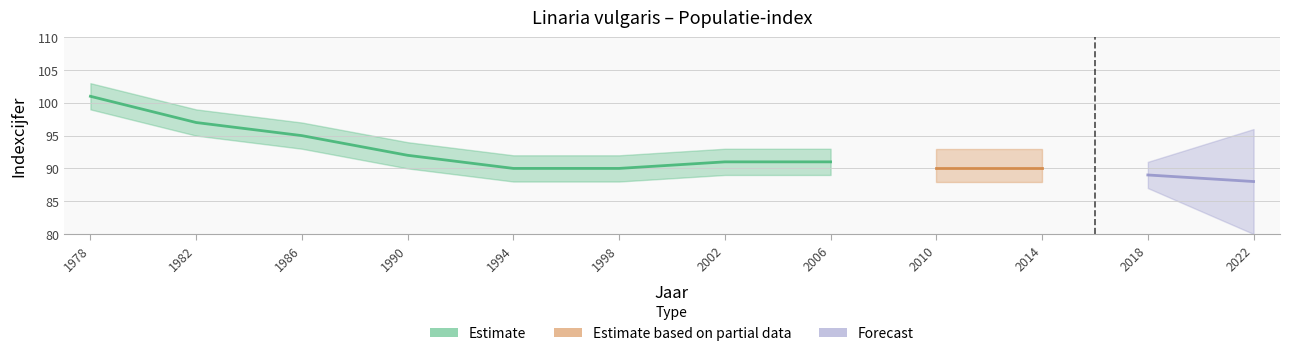

At which category is the sum across all series the highest?

1978